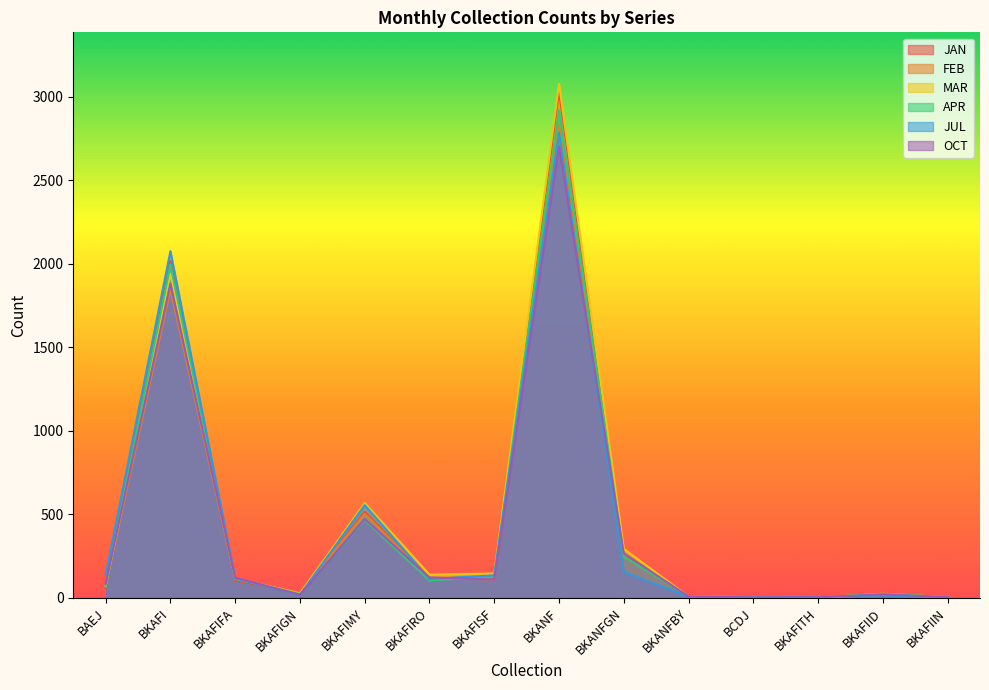

What is the lowest value of the FEB series?

1